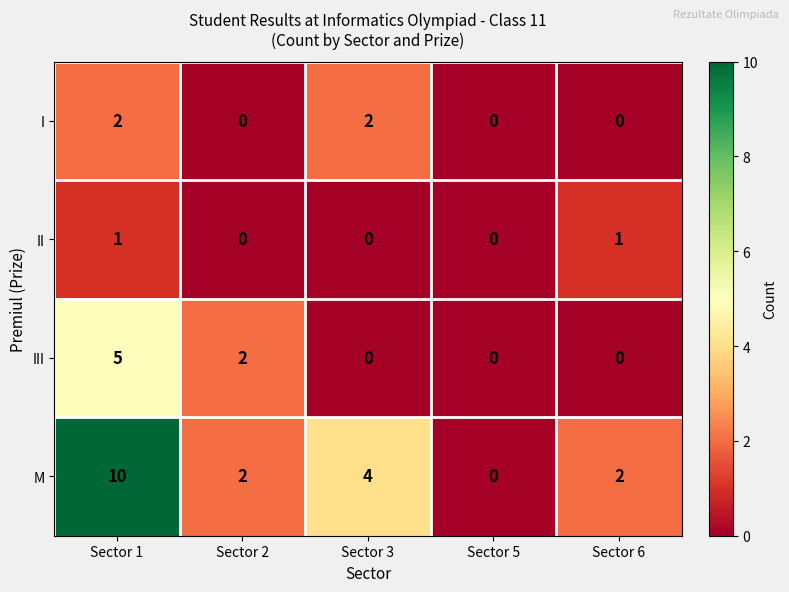

Which series has the largest range (max minus min)?

M